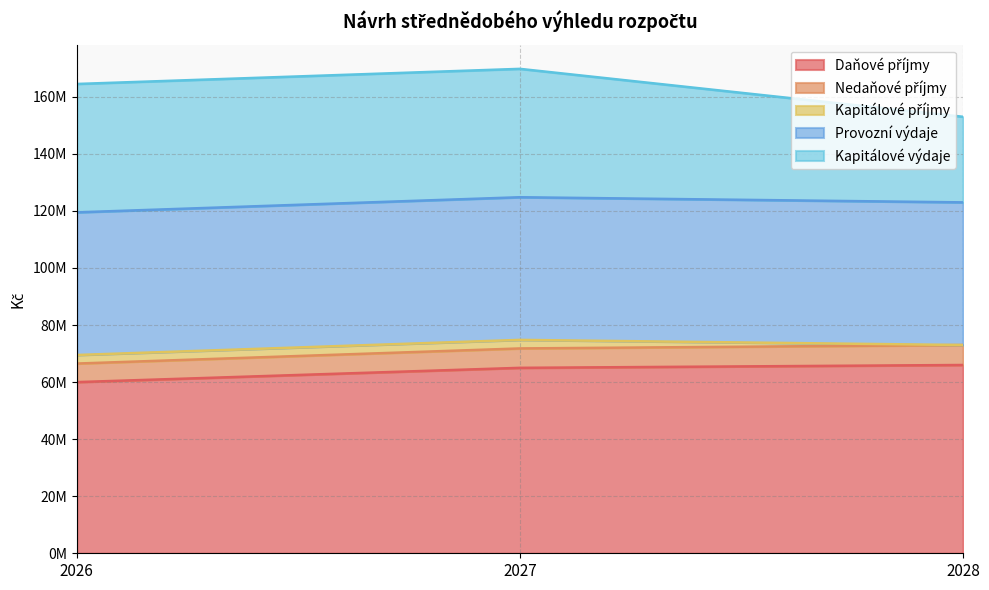

Is it true that Kapitálové výdaje equals 45000000 at 2027?

True